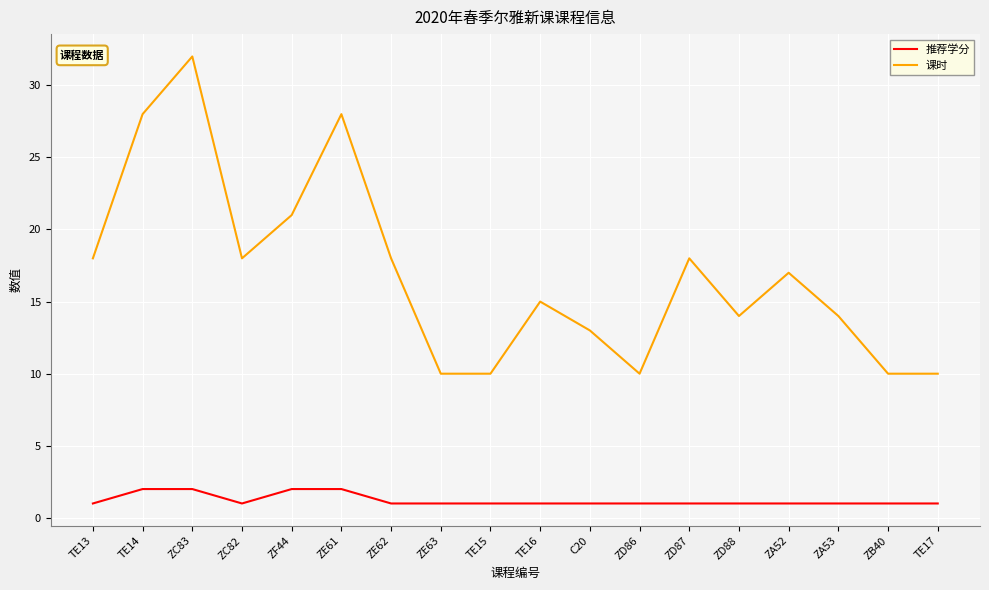

List the series in order of their peak value, highest first.

课时, 推荐学分